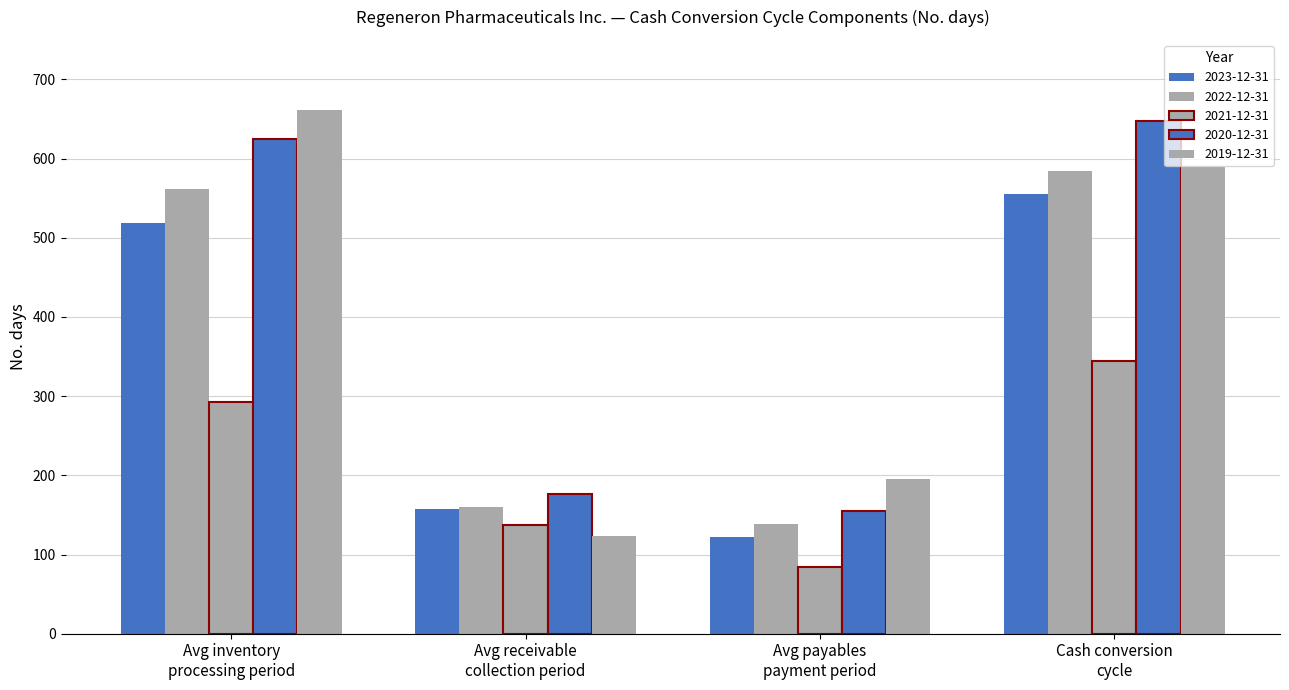

How many groups of bars are there?

4